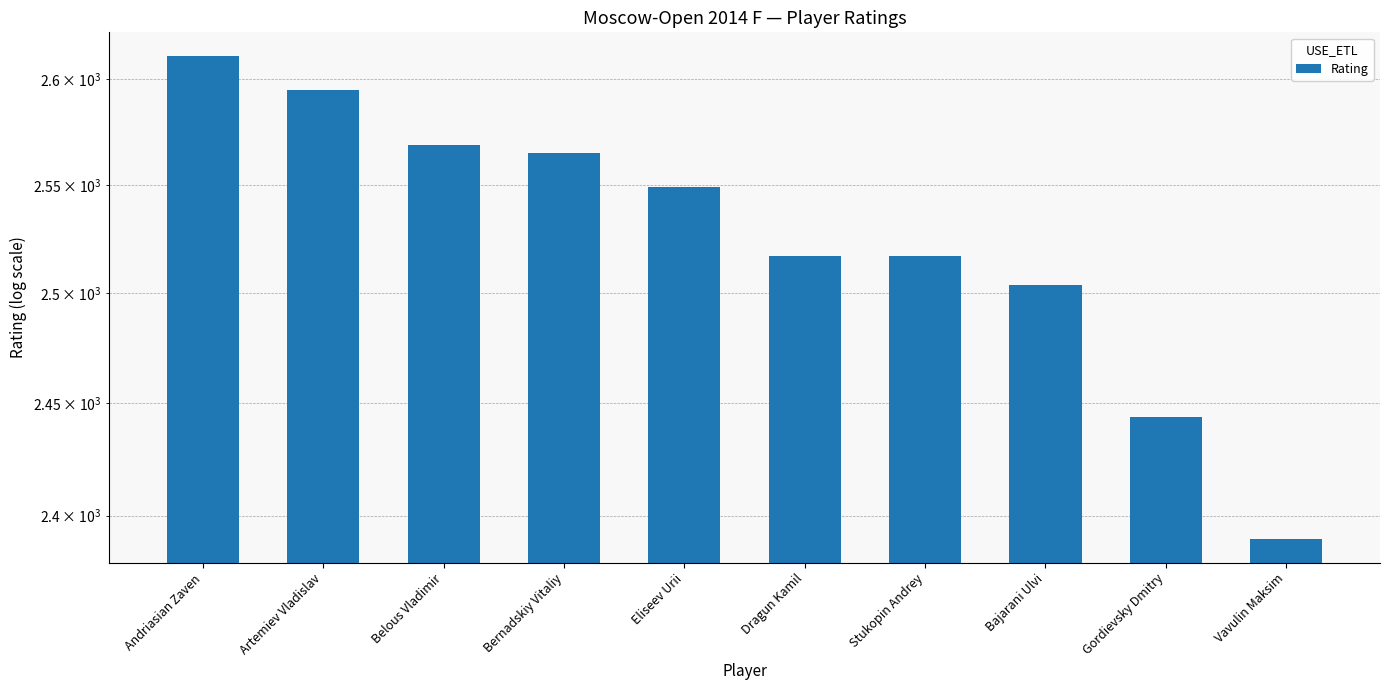

Which has a higher value, Andriasian Zaven or Bajarani Ulvi?

Andriasian Zaven